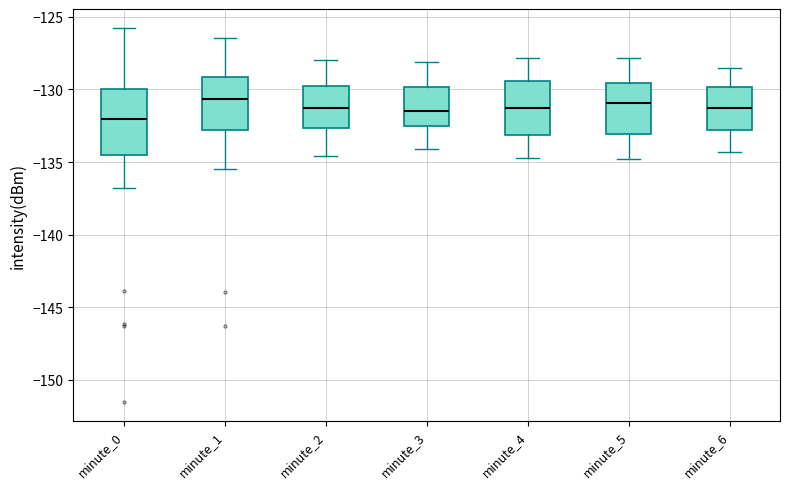

Reading left to right, read every box against the y-axis: the position of its median line, the range the box covers, and the ends of its whiskers. The values are not printed on the chart, so give them approximately, as read against the axis.

minute_0: median -132.0, box -134.5 to -130.0, whiskers -137.0 to -125.5
minute_1: median -130.5, box -133.0 to -129.0, whiskers -135.5 to -126.5
minute_2: median -131.5, box -132.5 to -129.5, whiskers -134.5 to -128.0
minute_3: median -131.5, box -132.5 to -130.0, whiskers -134.0 to -128.0
minute_4: median -131.0, box -133.0 to -129.5, whiskers -134.5 to -128.0
minute_5: median -131.0, box -133.0 to -129.5, whiskers -135.0 to -128.0
minute_6: median -131.5, box -133.0 to -130.0, whiskers -134.5 to -128.5